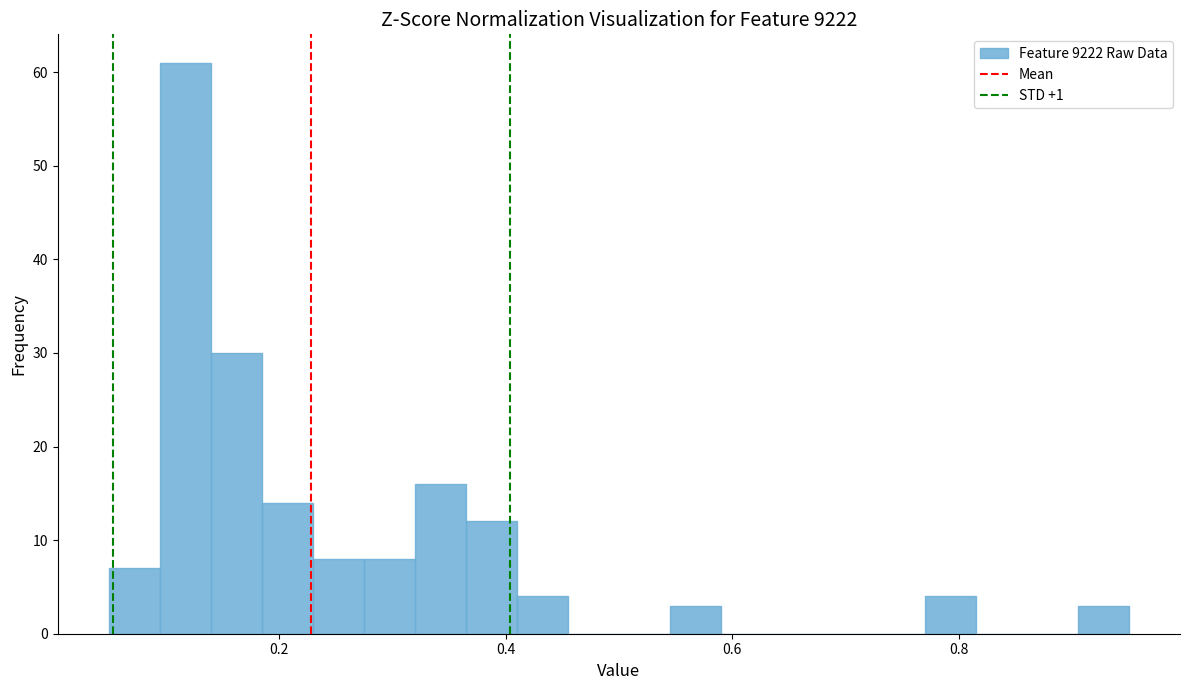

Read against the x-axis, roughly where is the centre of the tallest bar?

0.12